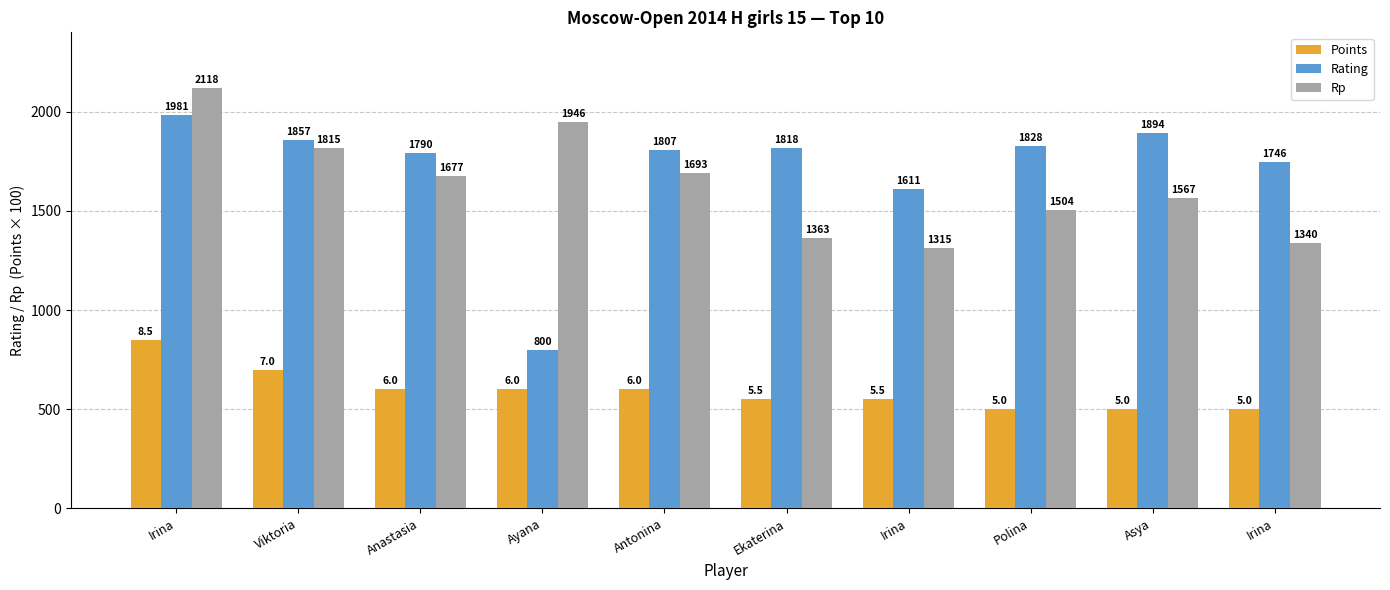

How many bars are there in total?

30